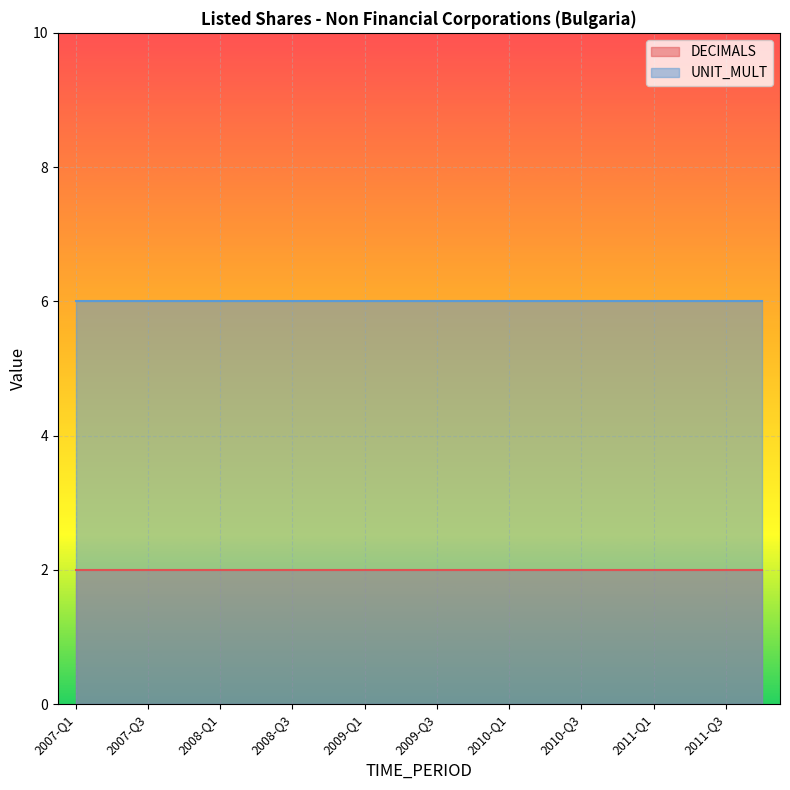

Rank the series by their average value, from lowest to highest.

DECIMALS, UNIT_MULT